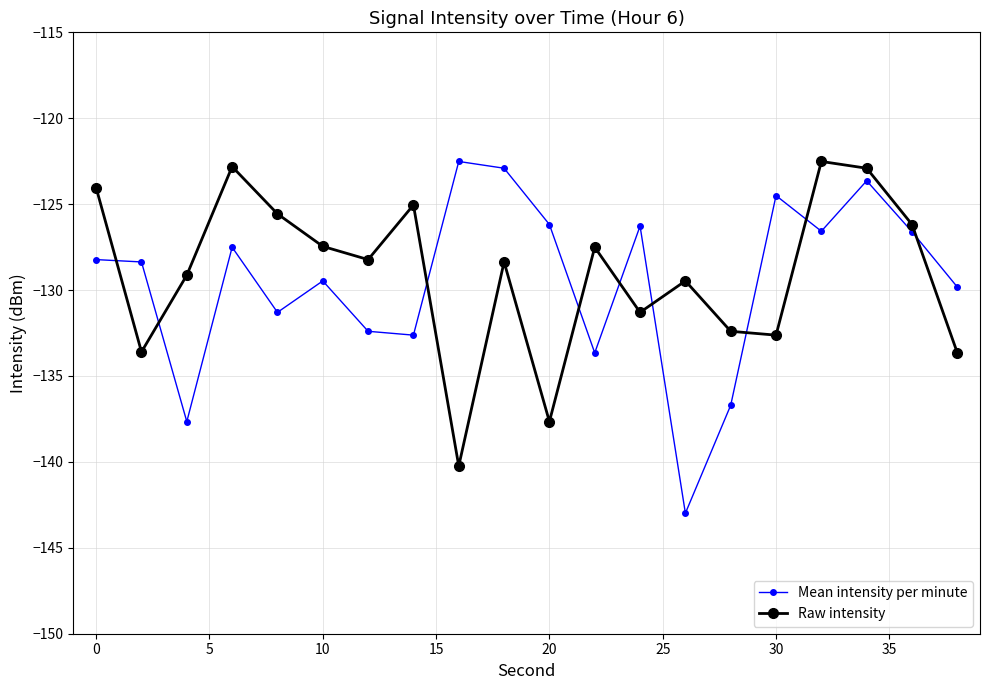

What is the highest value of the Raw intensity series?

-122.5